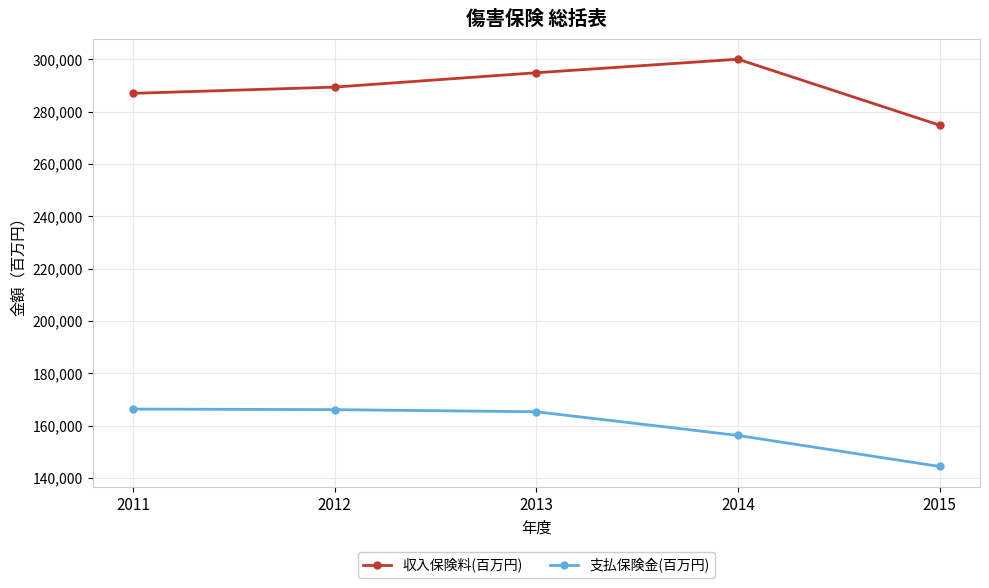

True or false: 支払保険金(百万円) has more than 2 points higher than both neighbors.

False